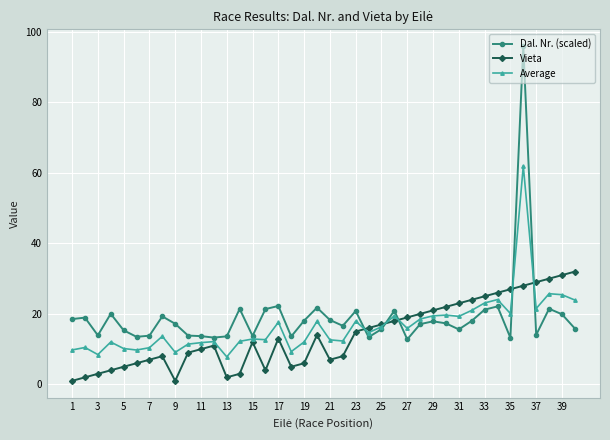

What is the greatest value displayed?

96.0